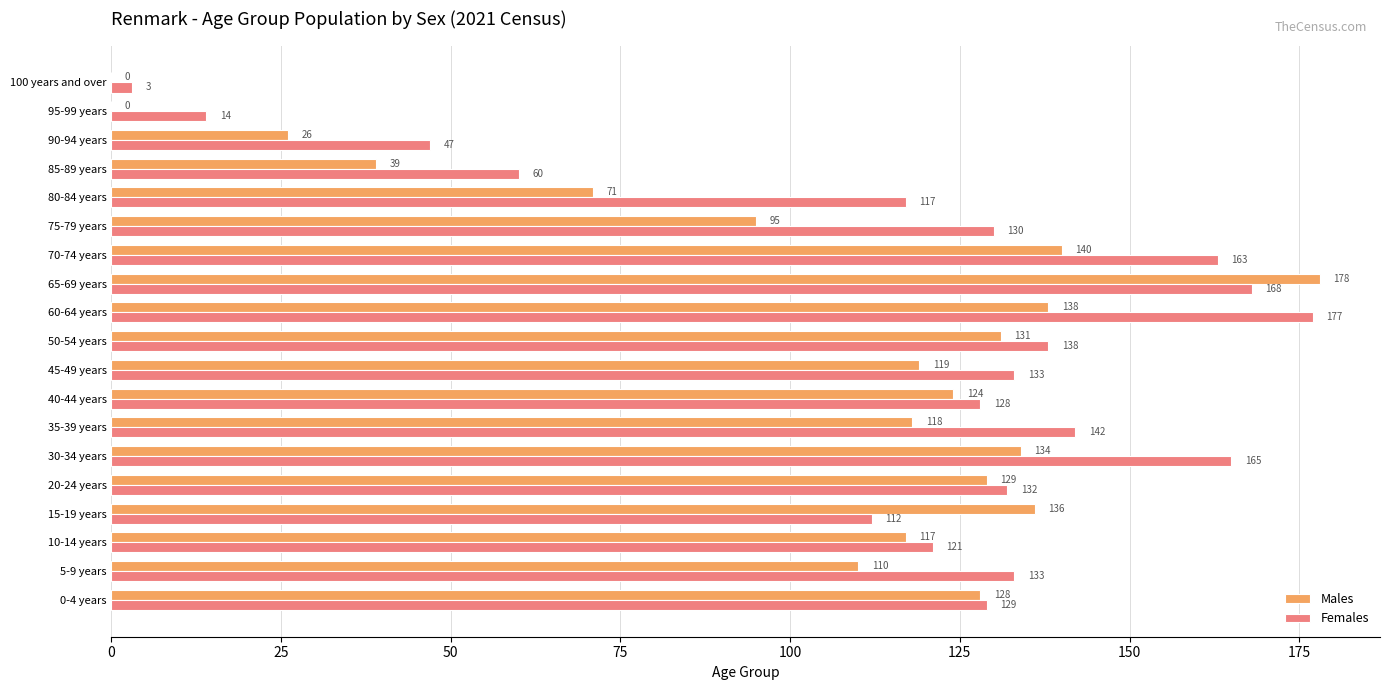

What value does the Males series have at 20-24 years?

129